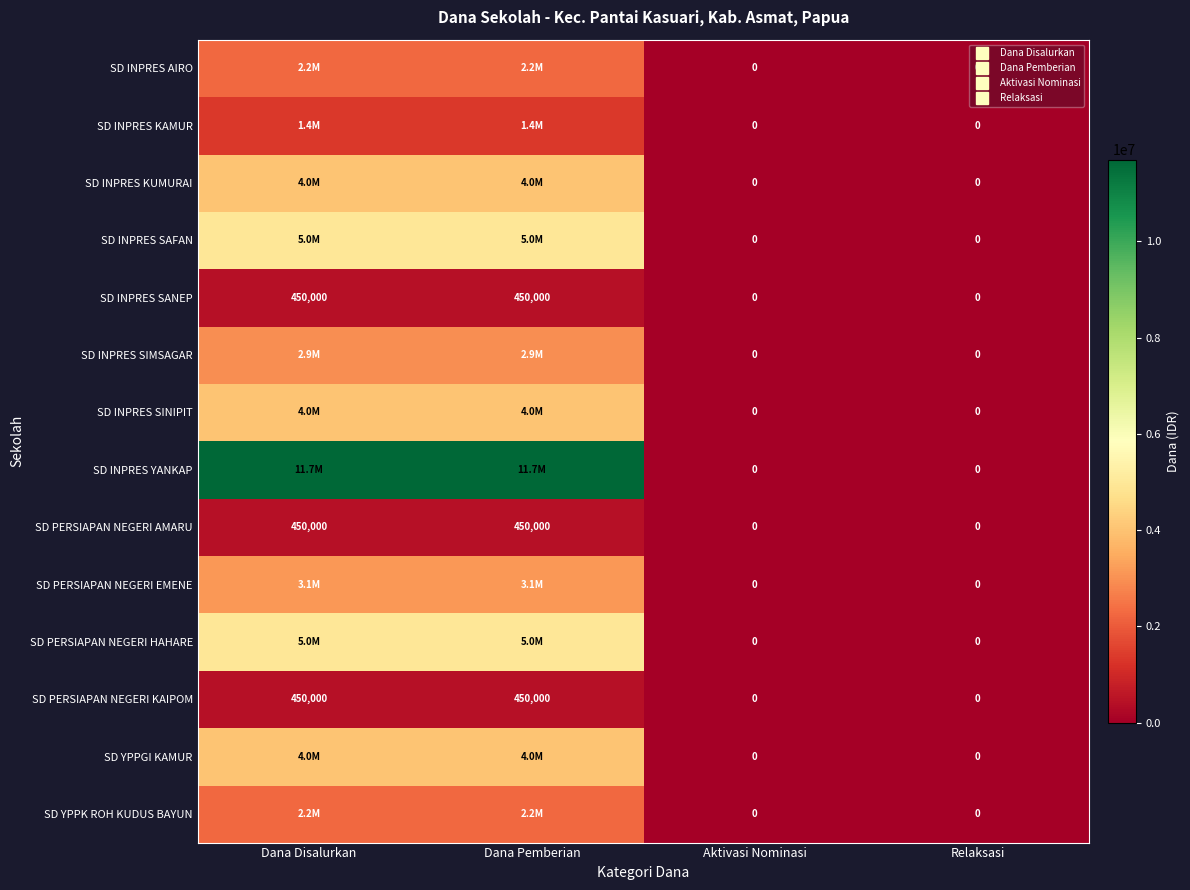

What is the difference between the highest and lowest values at Dana Disalurkan?

11250000